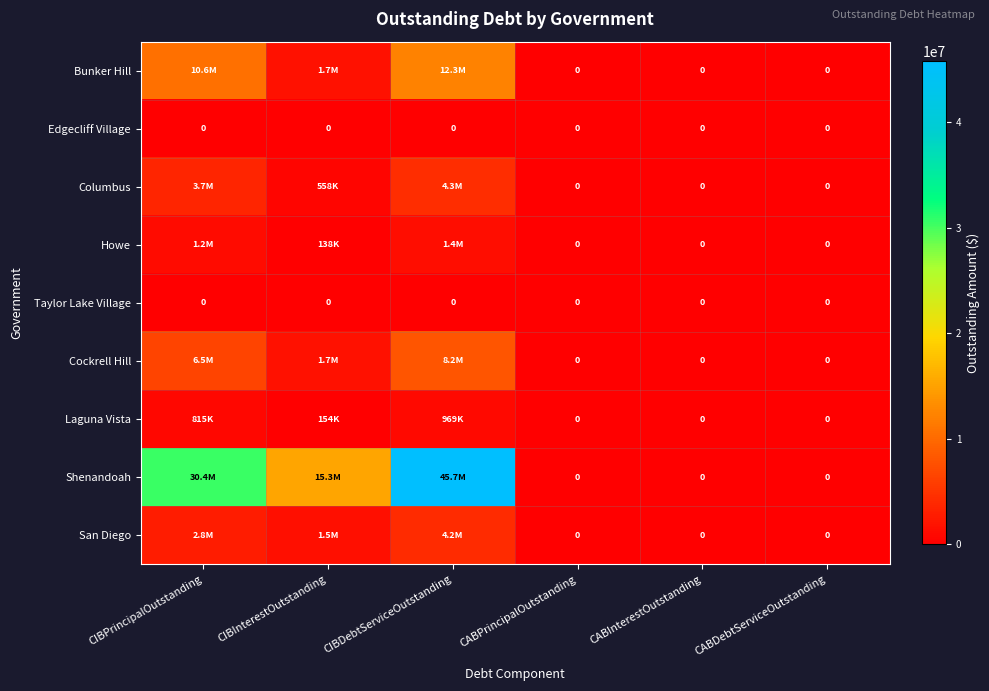

Is the value of Bunker Hill at CABDebtServiceOutstanding greater than the value of Howe at CIBInterestOutstanding?

No